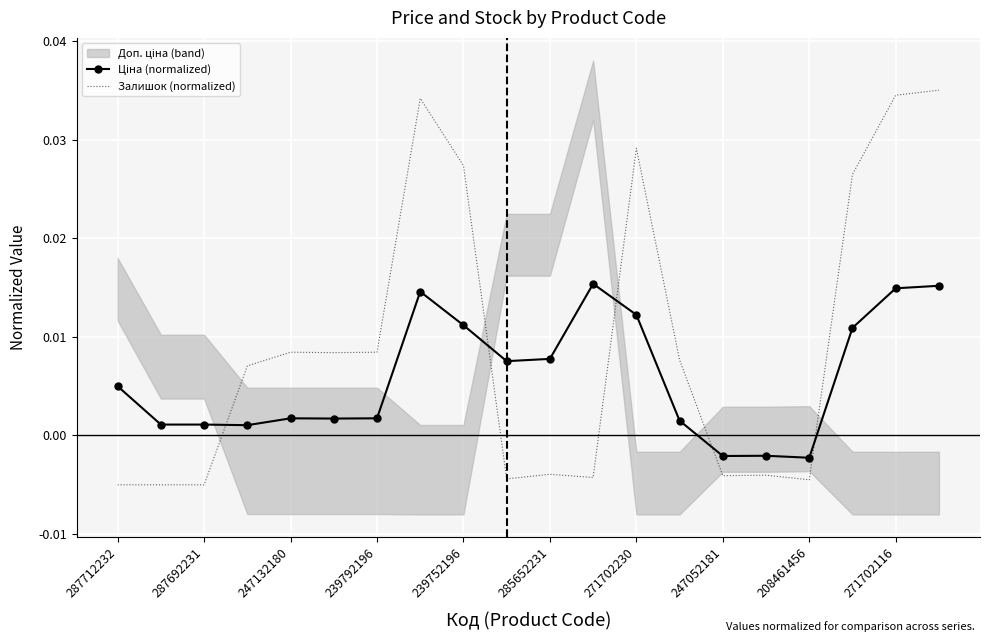

Which series has the widest spread of values?

Залишок (normalized)